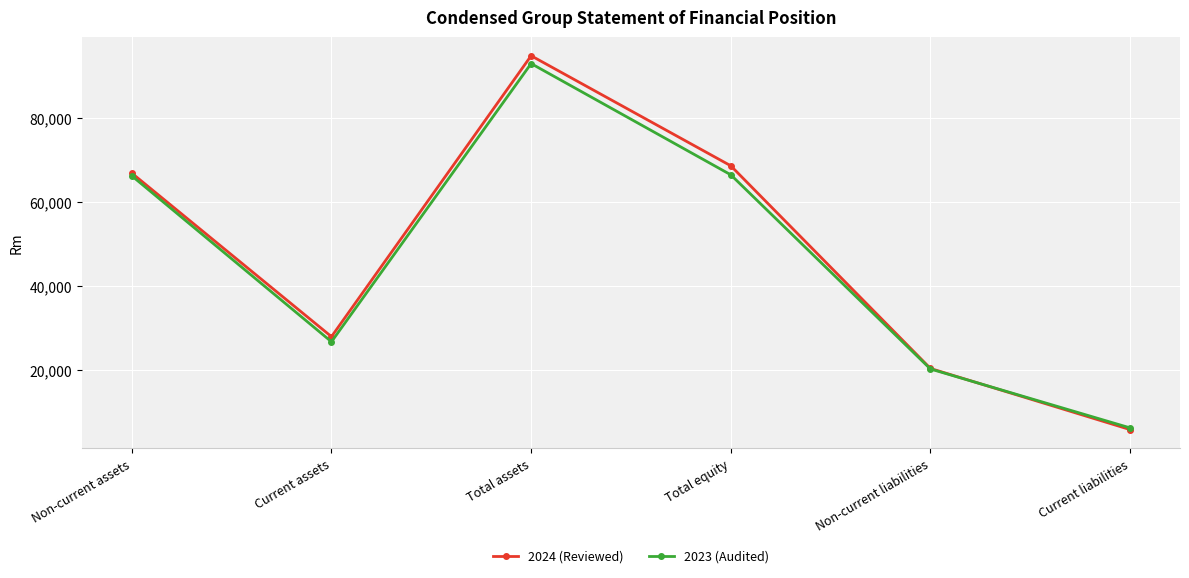

Count the number of data series in this chart.

2